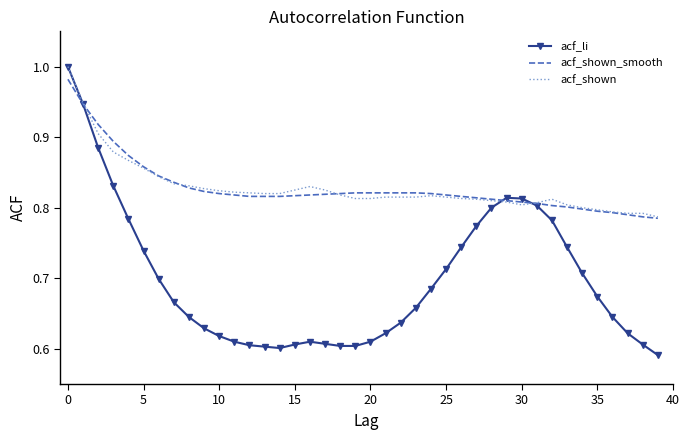

Which series has the largest range (max minus min)?

acf_li